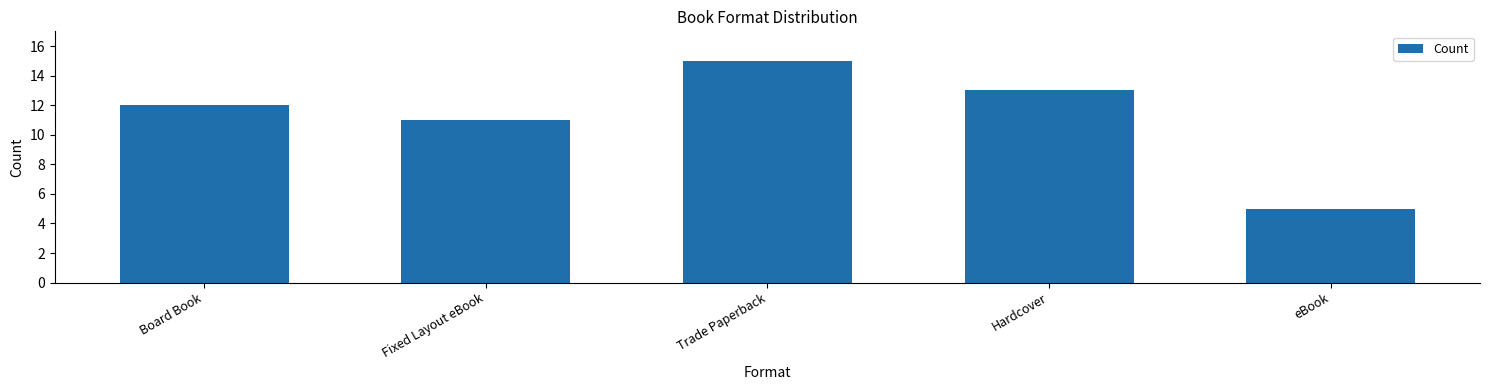

How many data points are less than 12?

2